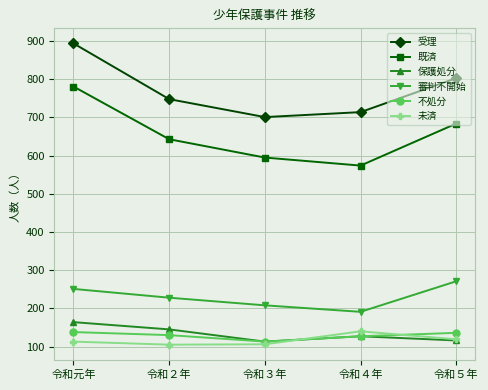

Does the chart display data point markers on the line(s)?

Yes